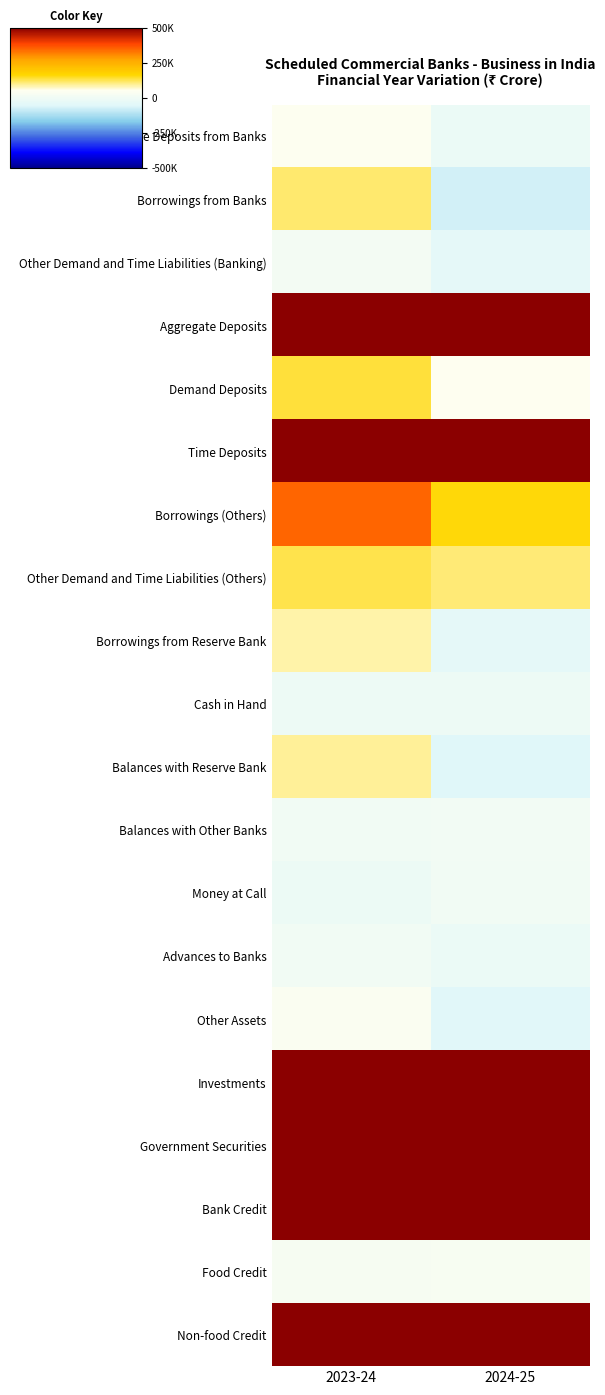

Rank the series at 2023-24 from lowest to highest value.

Money at Call, Cash in Hand, Advances to Banks, Balances with Other Banks, Other Demand and Time Liabilities (Banking), Food Credit, Other Assets, Demand and Time Deposits from Banks, Borrowings from Reserve Bank, Balances with Reserve Bank, Borrowings from Banks, Other Demand and Time Liabilities (Others), Demand Deposits, Borrowings (Others), Investments, Government Securities, Time Deposits, Aggregate Deposits, Non-food Credit, Bank Credit